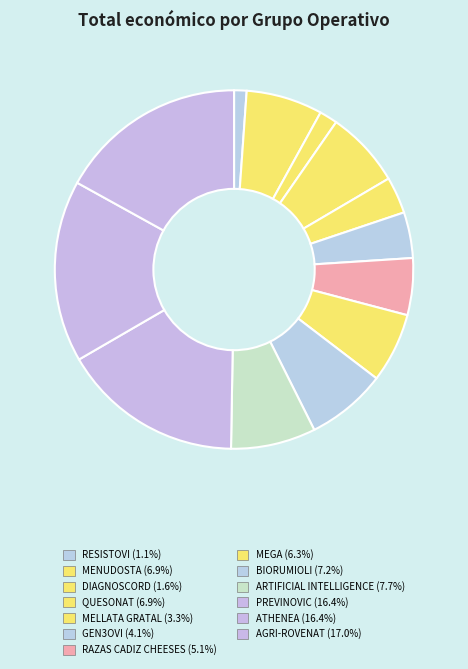

How many slices are in this pie chart?

13